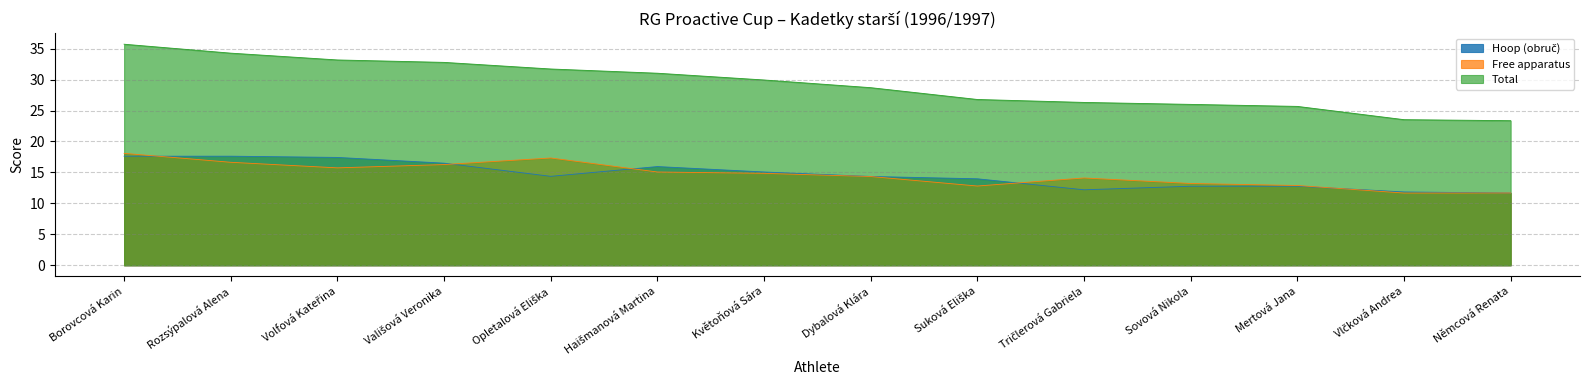

In Hoop (obruč), how many points are higher than both neighbors (excluding endpoints)?

1